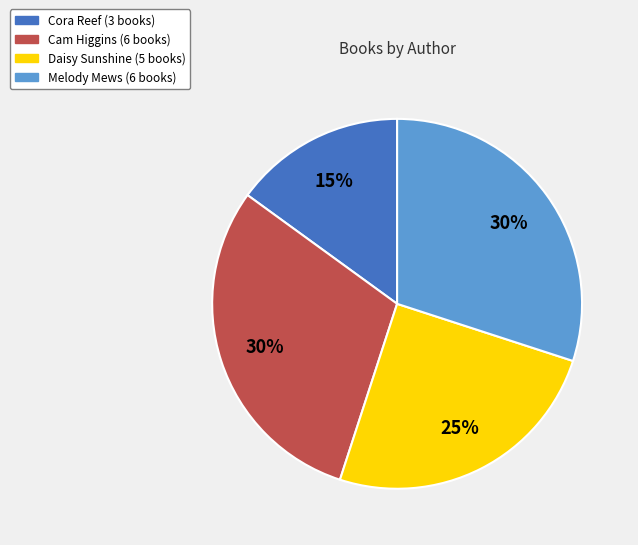

To the nearest percent, what is the average slice percentage?

25%